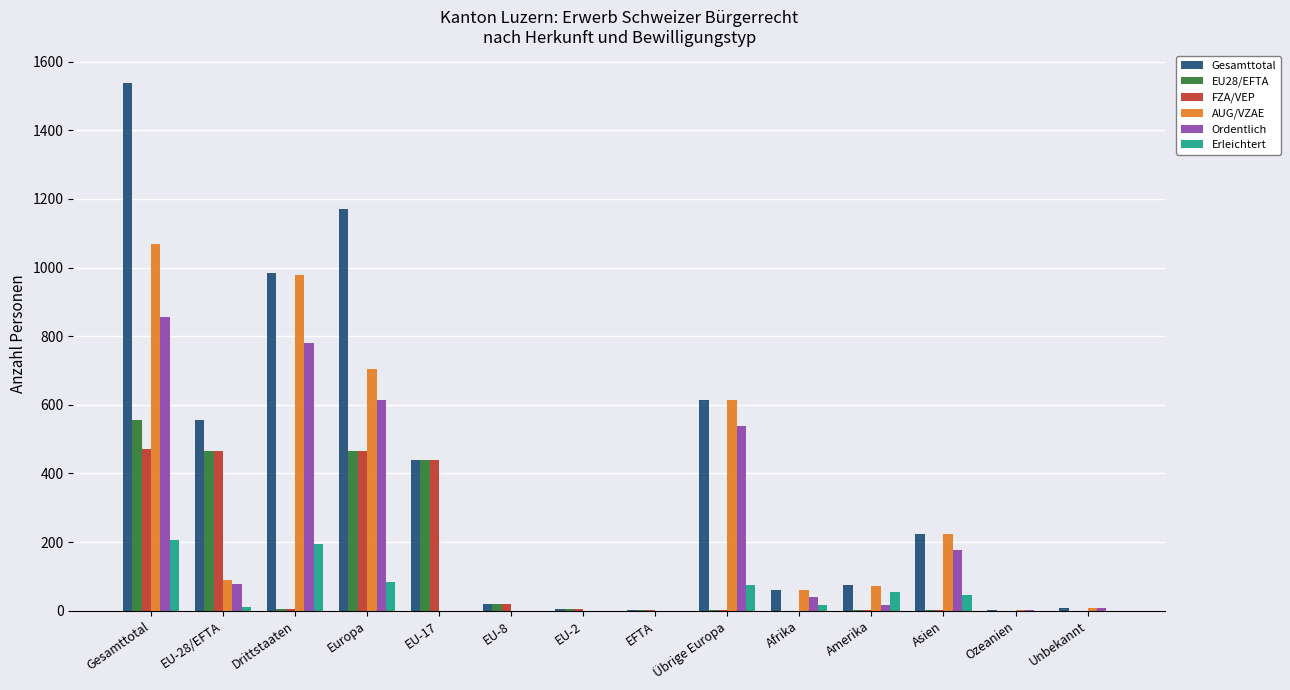

What is the sum of all Ordentlich values?

3108